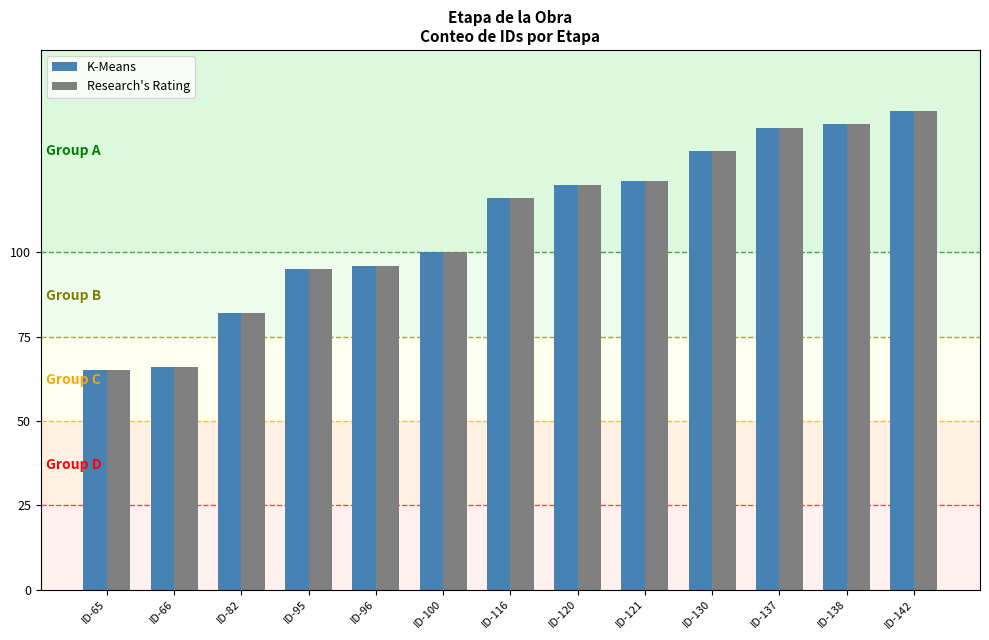

At which category is the sum across all series the highest?

ID-142